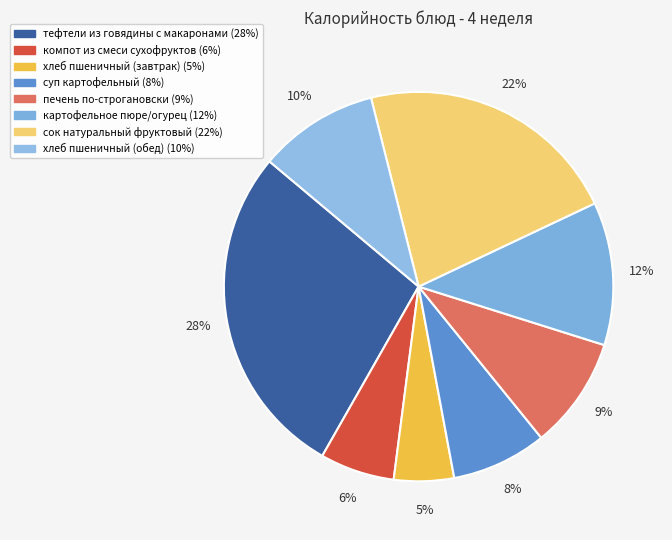

The картофельное пюре/огурец slice represents 21% of the pie. True or false?

False